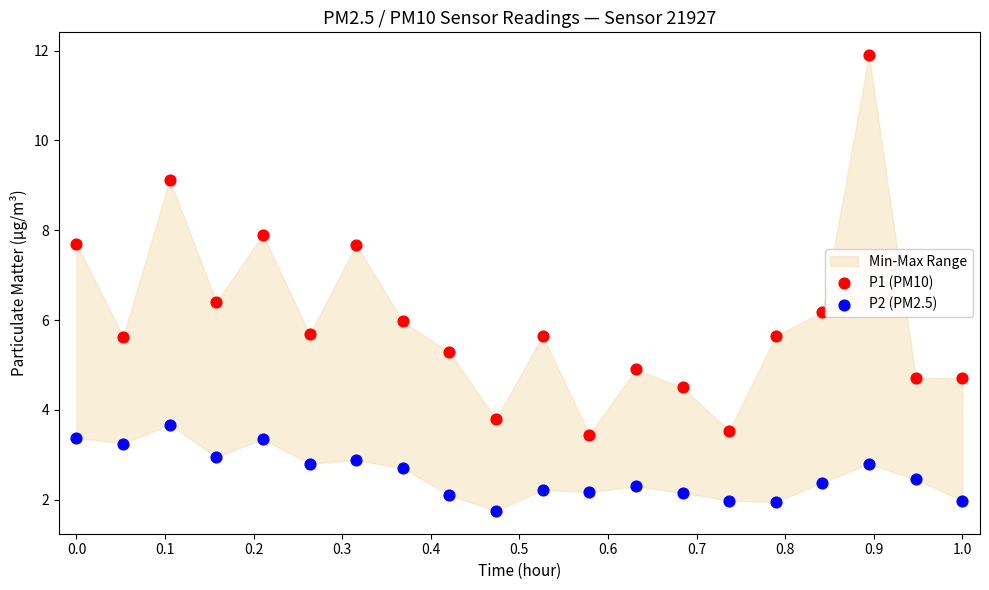

Across all data points, what is the range of X values (max minus min)?

1.0